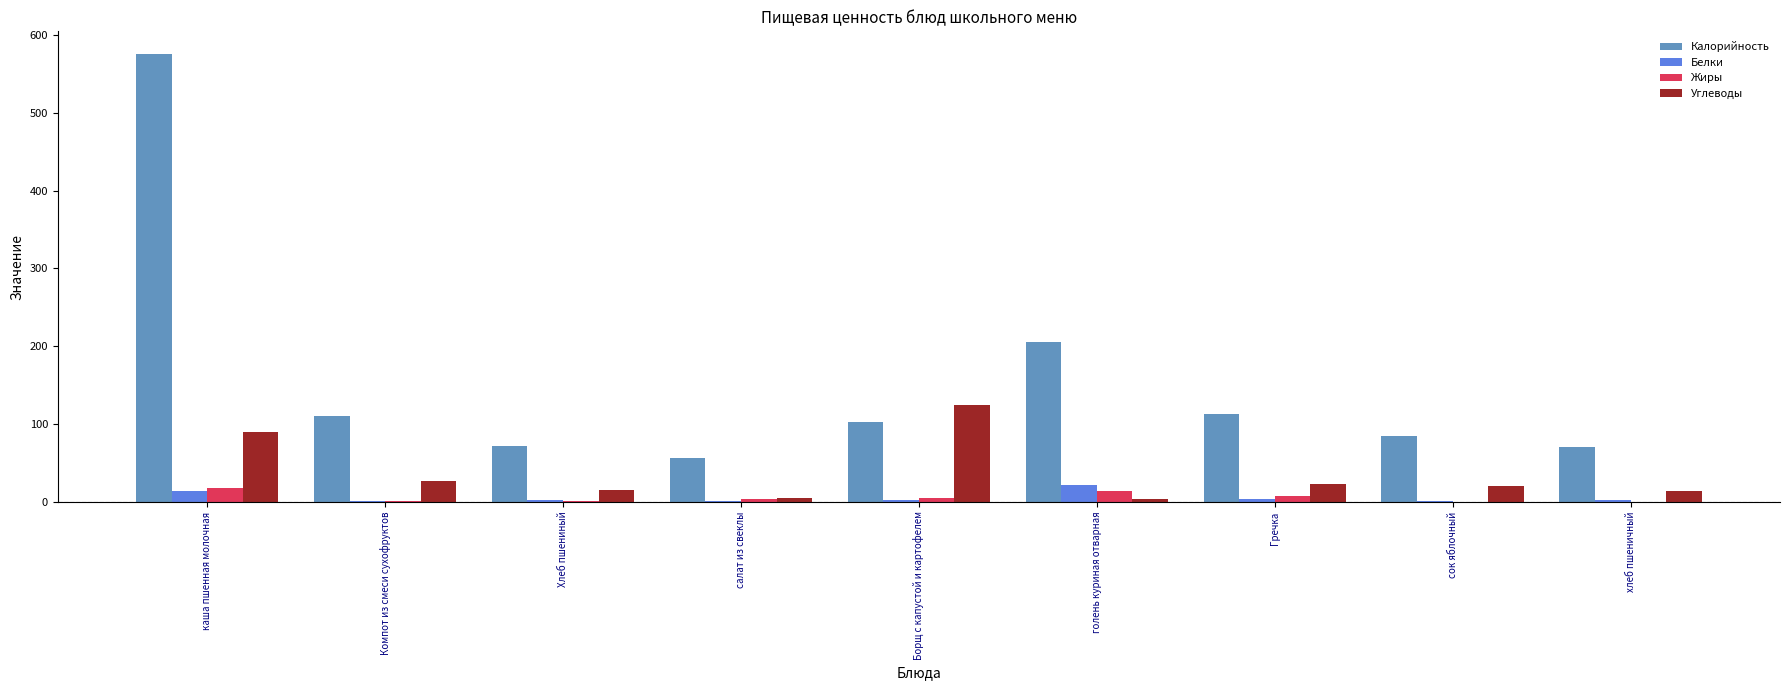

Which series has the largest total across all categories?

Калорийность